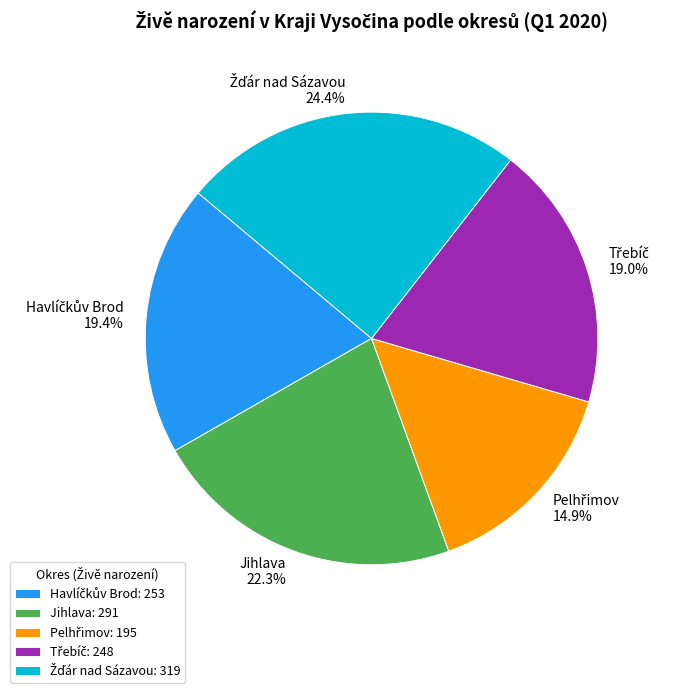

What portion of the pie excludes Jihlava?

77.7%